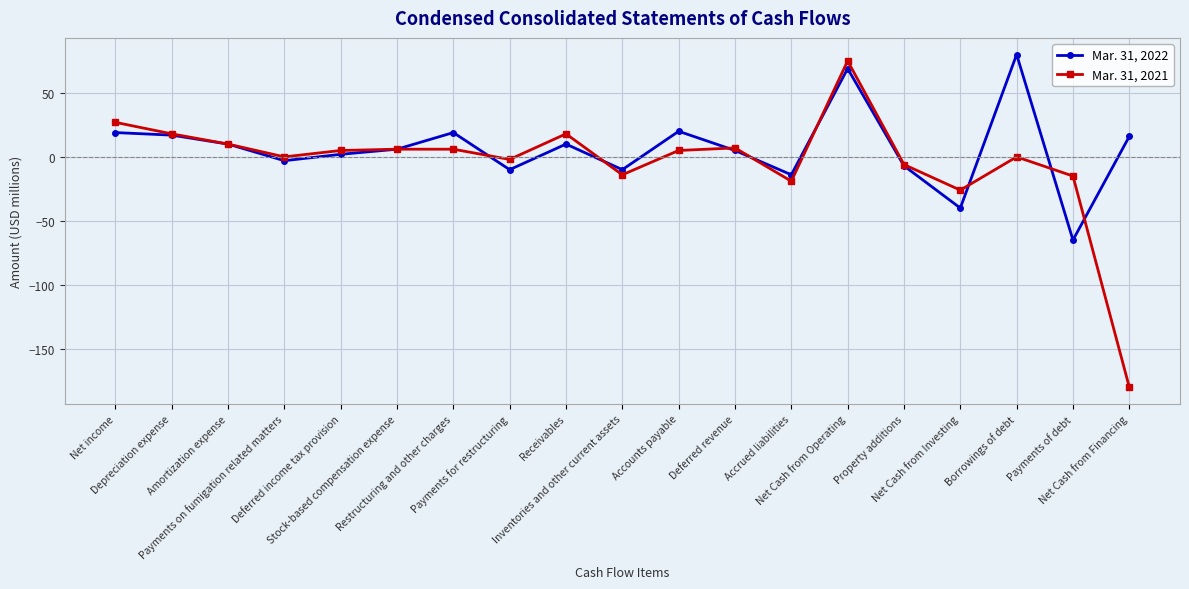

List the series in order of their overall mean, highest first.

Mar. 31, 2022, Mar. 31, 2021